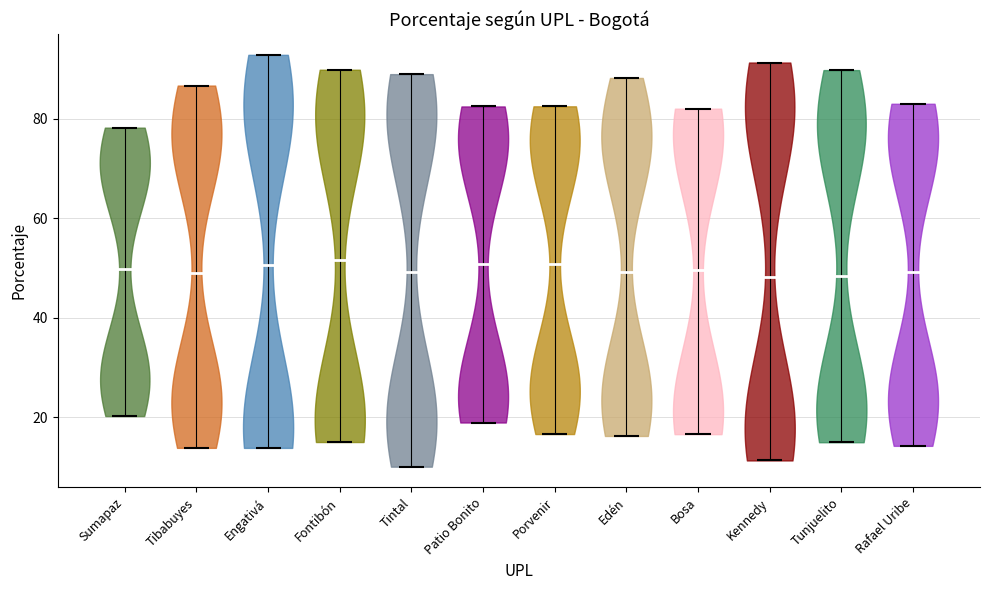

What is the lowest point the violin for Rafael Uribe reaches on the y-axis? The values are not printed on the chart, so give them approximately, as read against the axis.

14